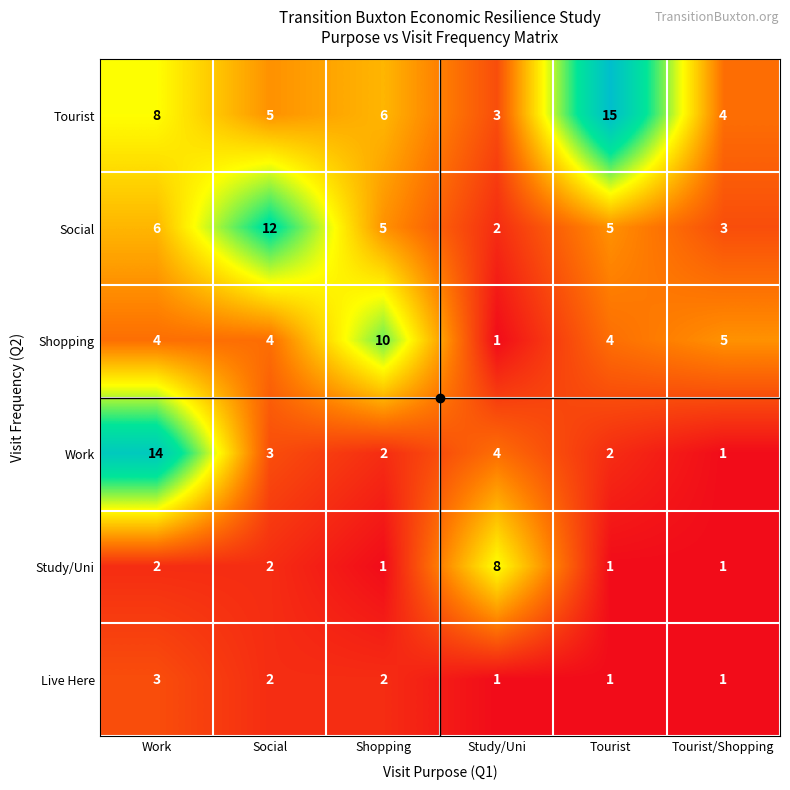

Between Tourist and Tourist/Shopping, which series saw the biggest shift?

Tourist